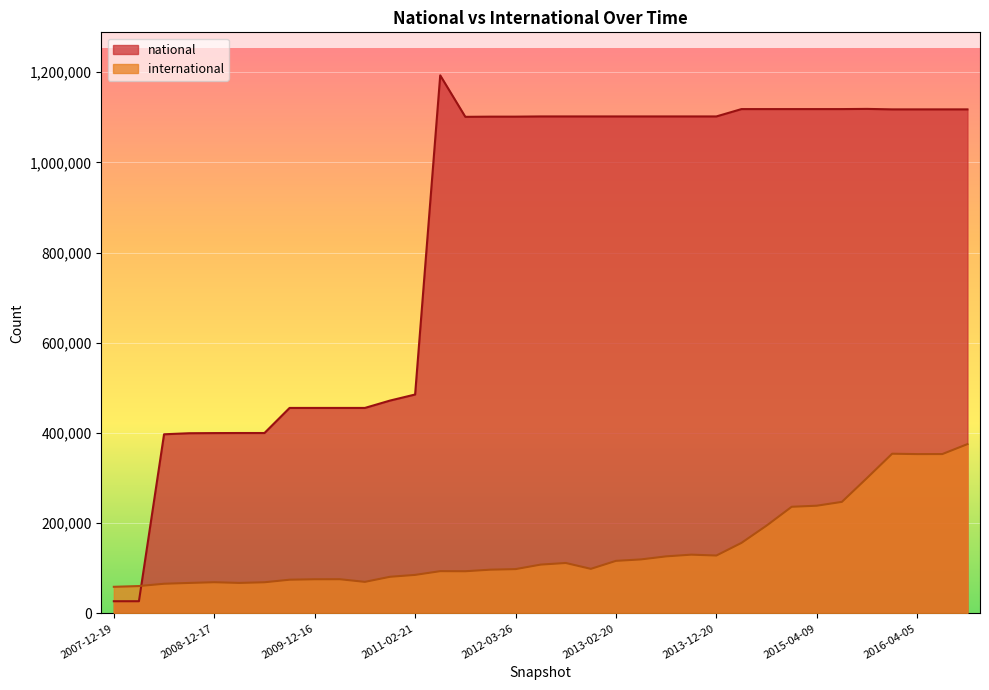

What is the lowest value of the international series?

59060